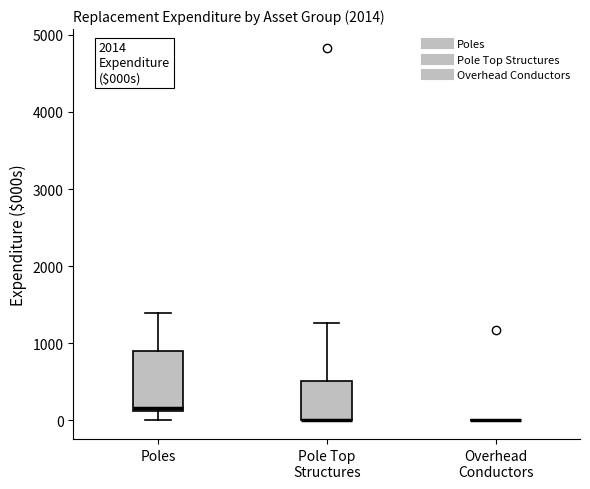

Reading left to right, read every box against the y-axis: the position of its median line, the range the box covers, and the ends of its whiskers. The values are not printed on the chart, so give them approximately, as read against the axis.

Poles: median 200, box 100 to 900, whiskers 0 to 1400
Pole Top Structures: median 0 (drawn on the box's lower edge), box 0 to 500, whiskers 0 to 1300
Overhead Conductors: box collapsed to a line at 0, whiskers 0 to 0